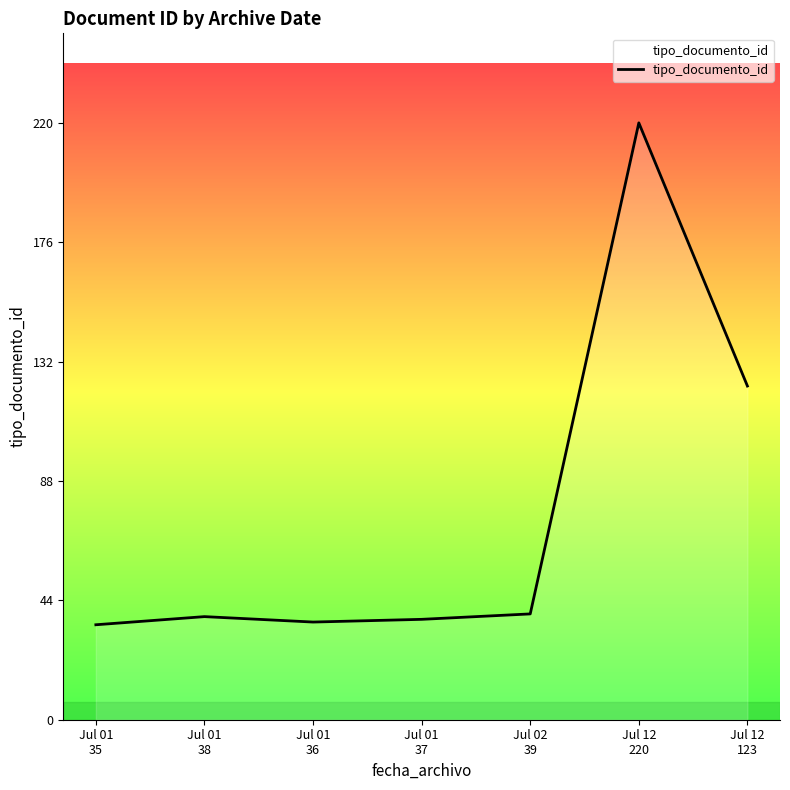

Which has a higher value, Jul 02
39 or Jul 12
123?

Jul 12
123